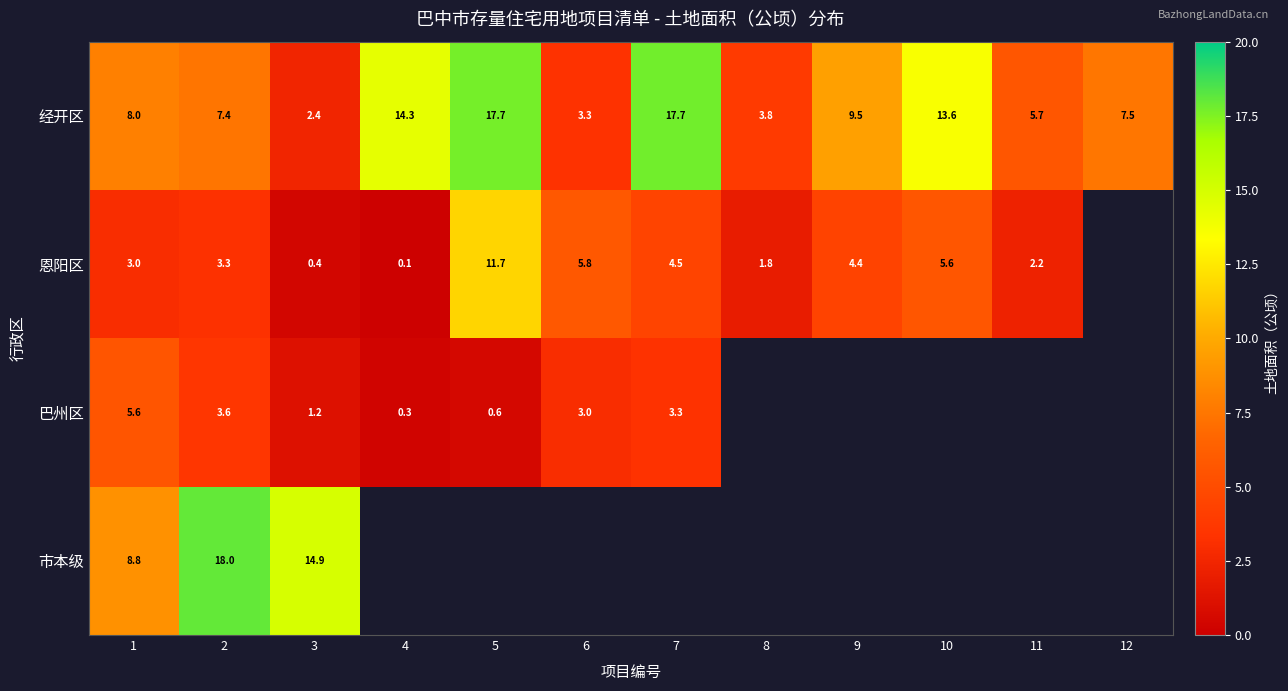

True or false: 经开区 has a value of 14.3 at 4.

True